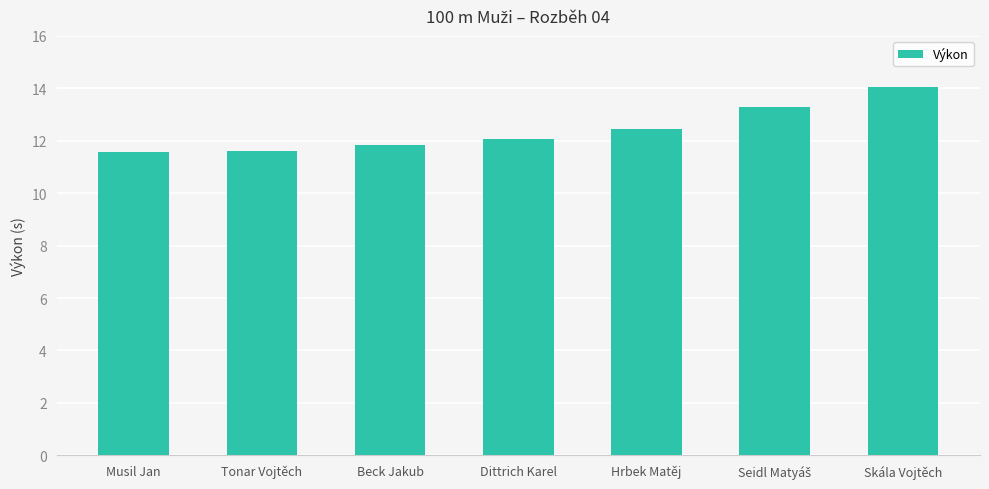

What value does the data have at Dittrich Karel?

12.1